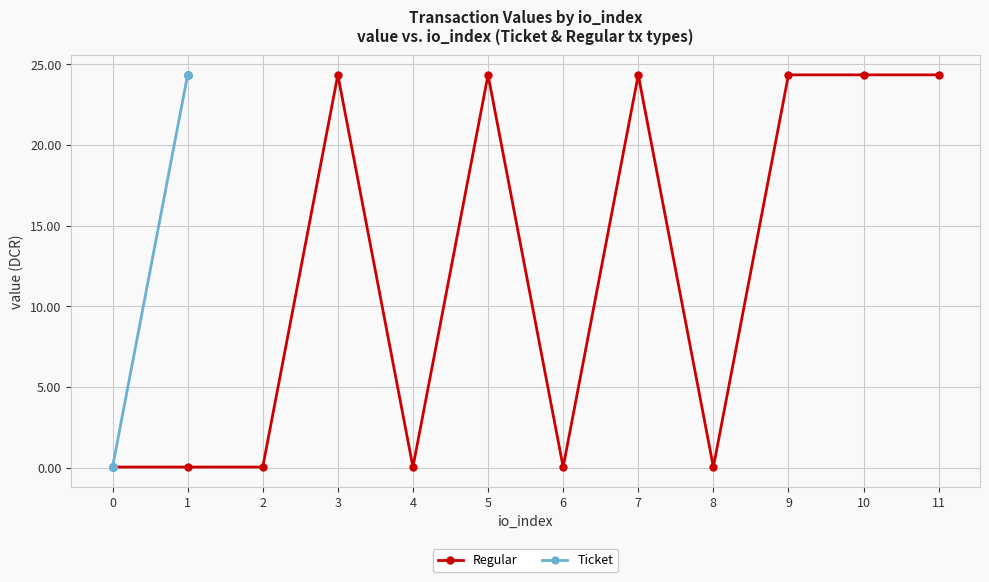

In Regular, how many points are higher than both neighbors (excluding endpoints)?

3